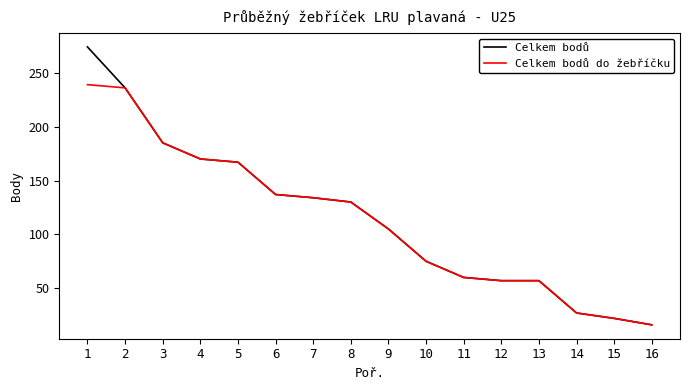

The value of Celkem bodů do žebříčku at 13 is 57. True or false?

True